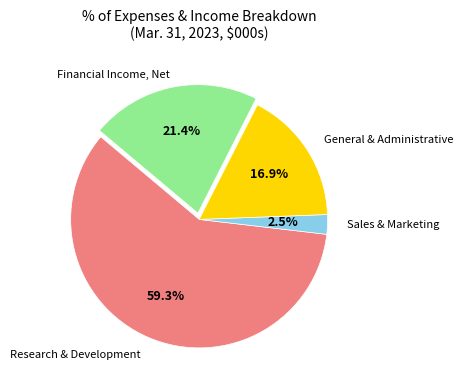

Does any single category account for the majority?

Yes